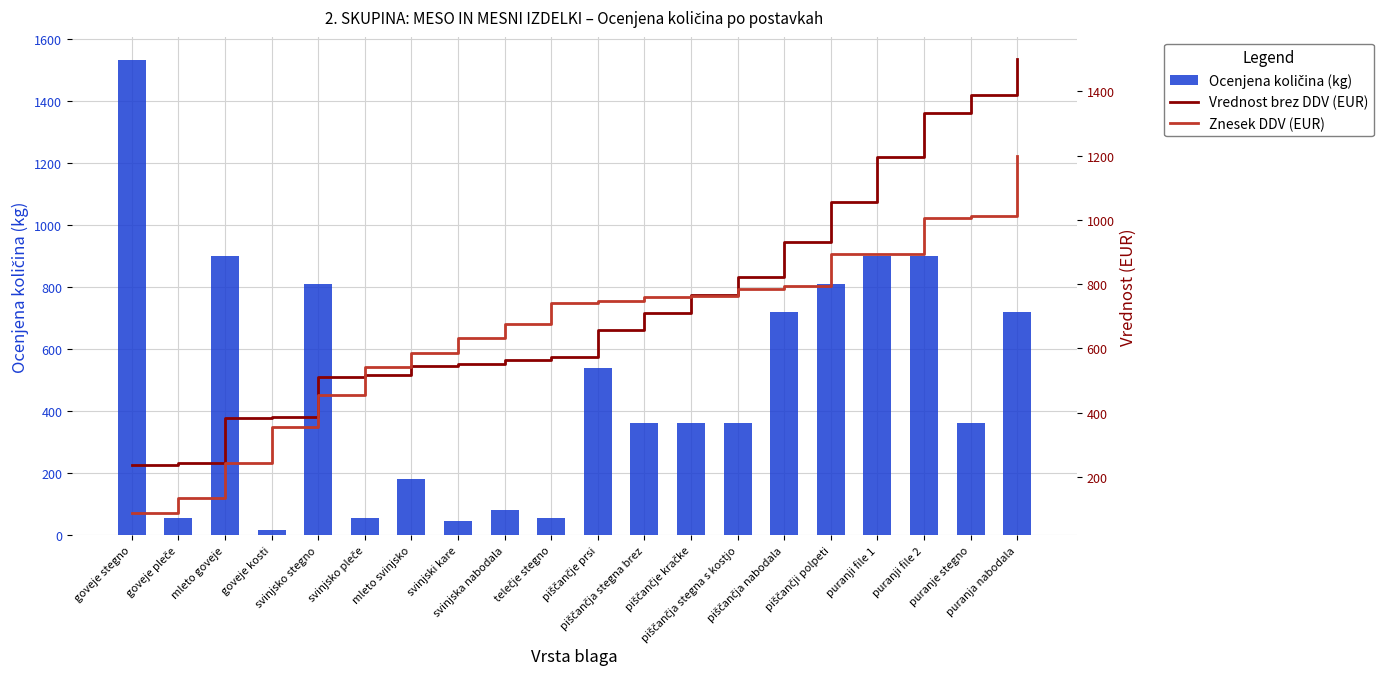

Is it true that Vrednost brez DDV (EUR) equals 1302.4 at piščančje kračke?

False